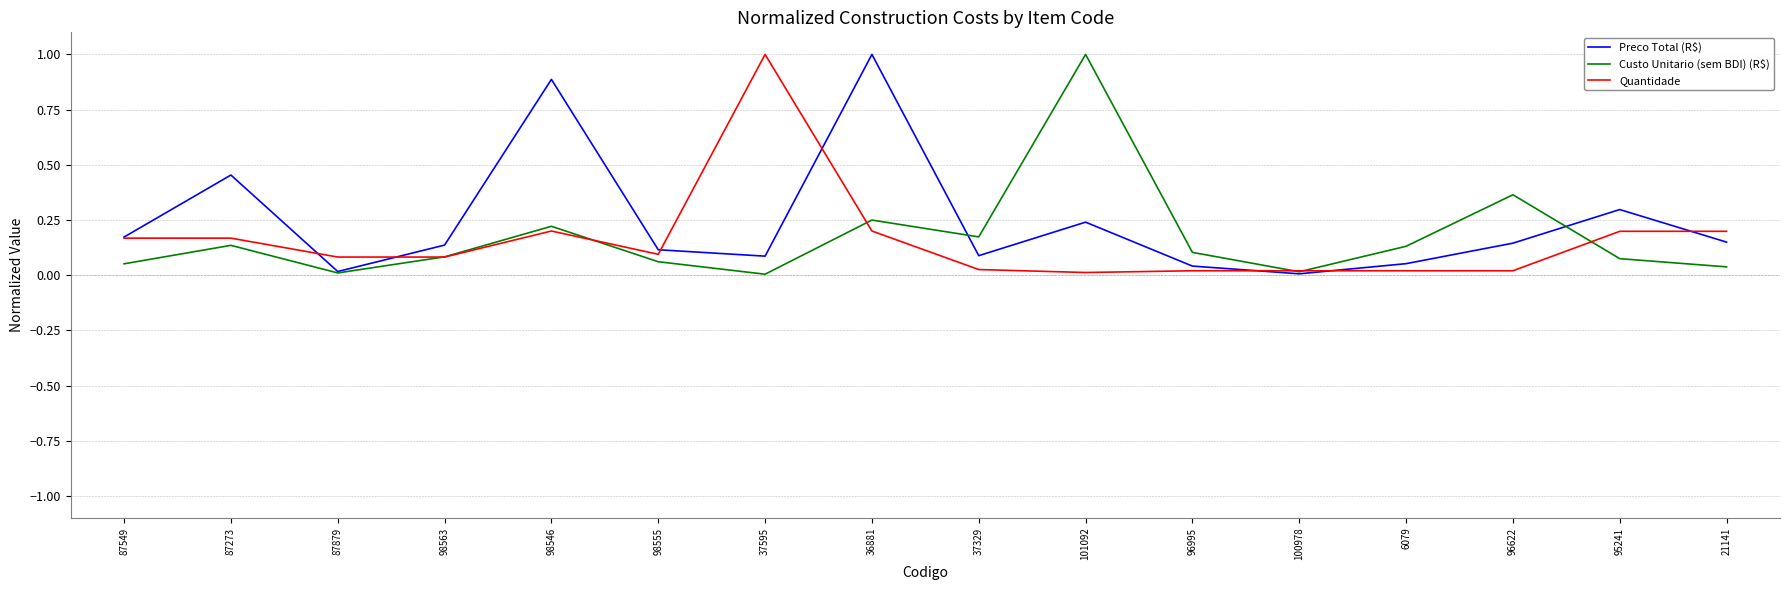

What is the greatest value displayed?

1.0